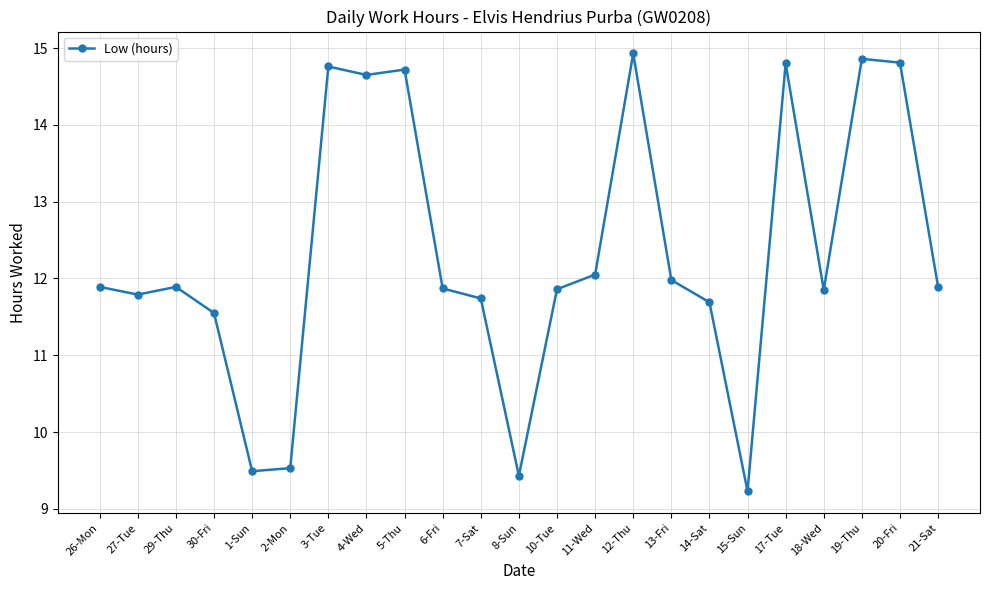

Where is the first local minimum?

27-Tue